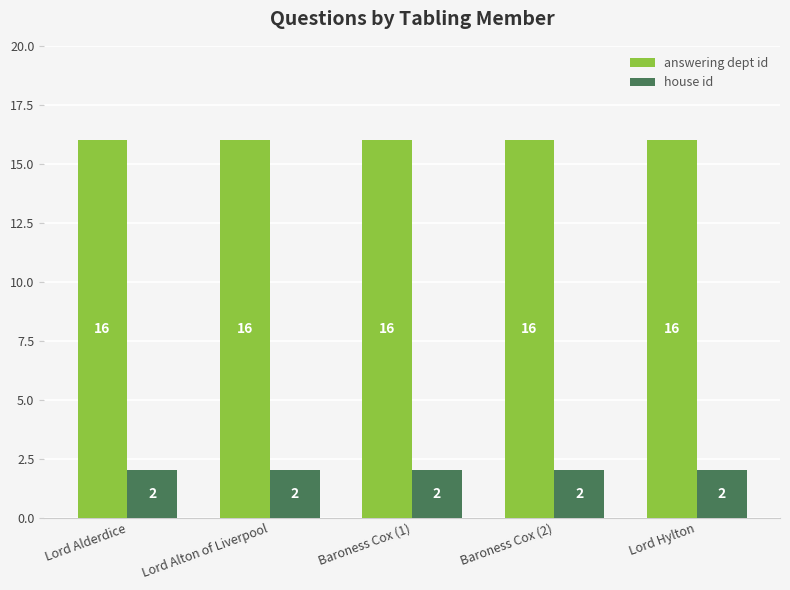

What is the difference between the highest and lowest values at Lord Alderdice?

14